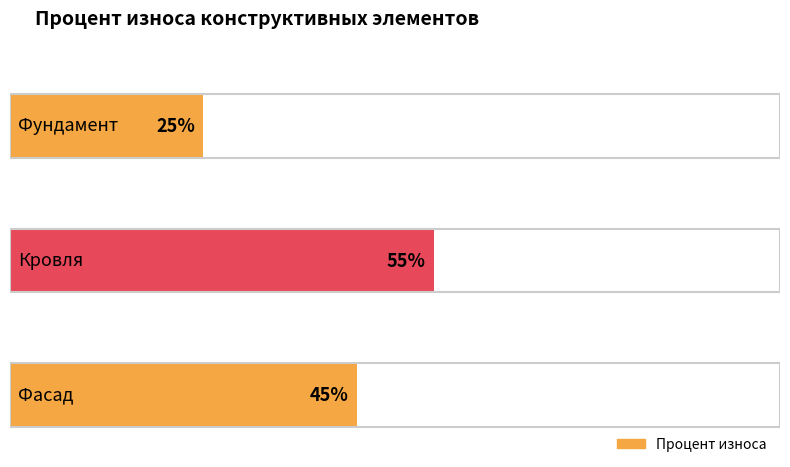

Are the bars grouped side by side (vs. stacked)?

No